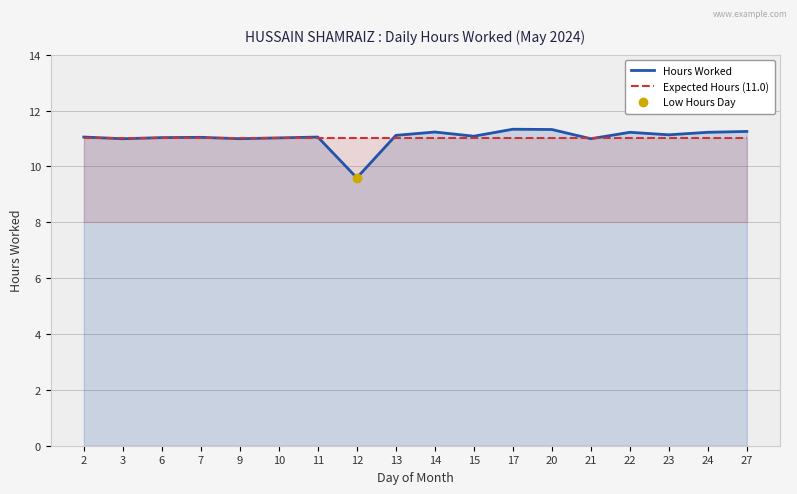

How many intersections are there between Hours Worked and Expected Hours (11.0)?

8